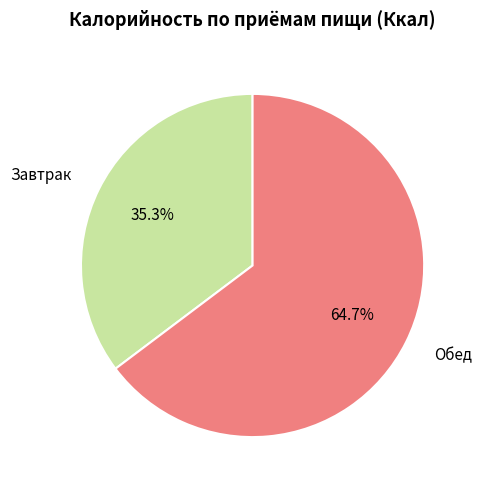

Is the sum of Завтрак and Обед greater than half?

Yes